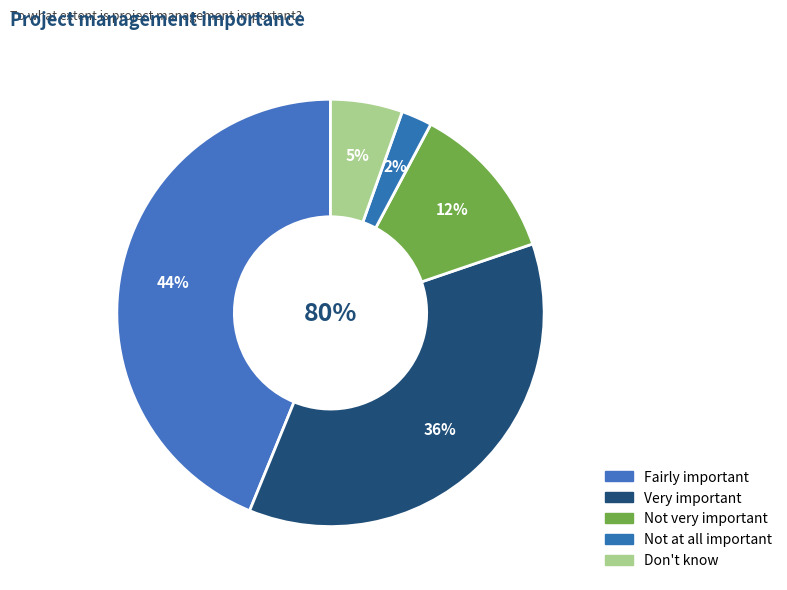

Does any single category account for the majority?

No